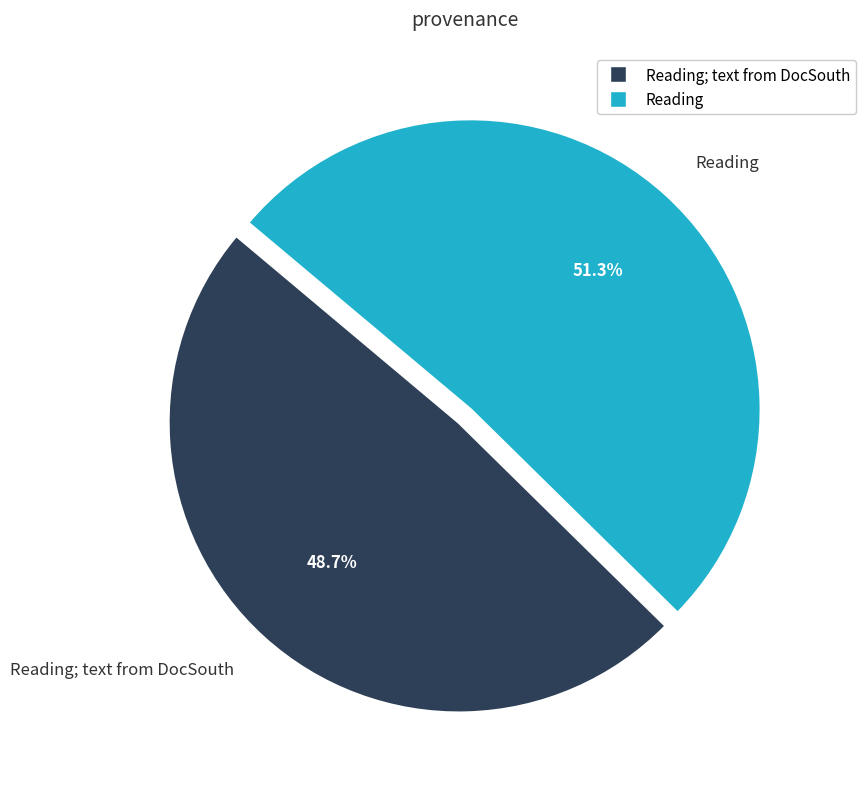

To the nearest percent, what portion does Reading; text from DocSouth represent?

49%